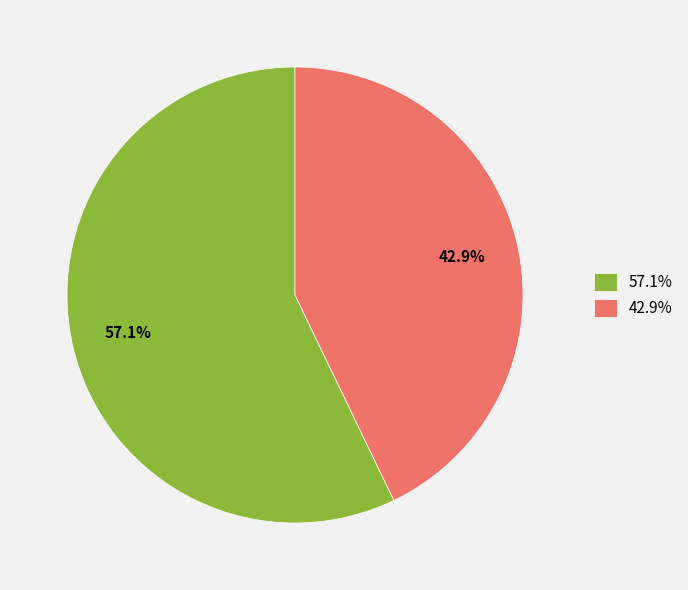

To the nearest percent, what is the difference between the largest and smallest slice percentages?

14%